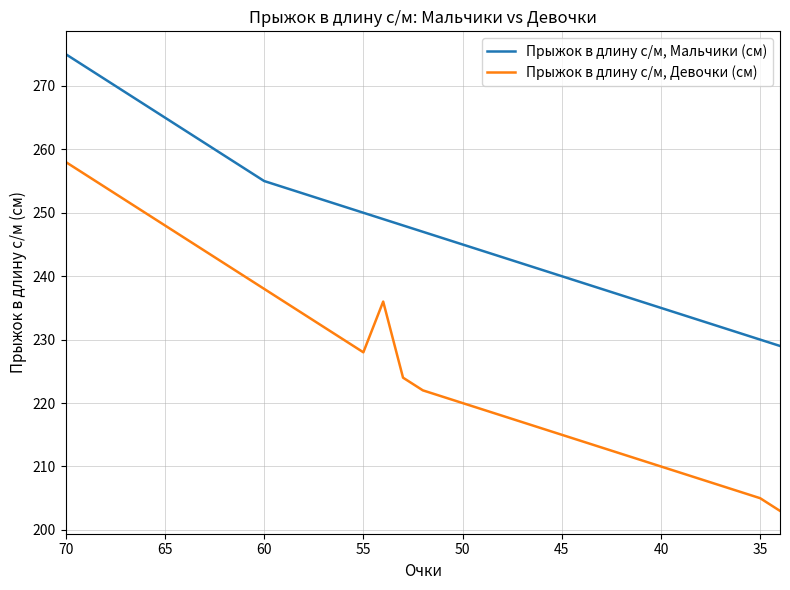

What are all the series names shown in the legend?

Прыжок в длину с/м, Мальчики (см), Прыжок в длину с/м, Девочки (см)